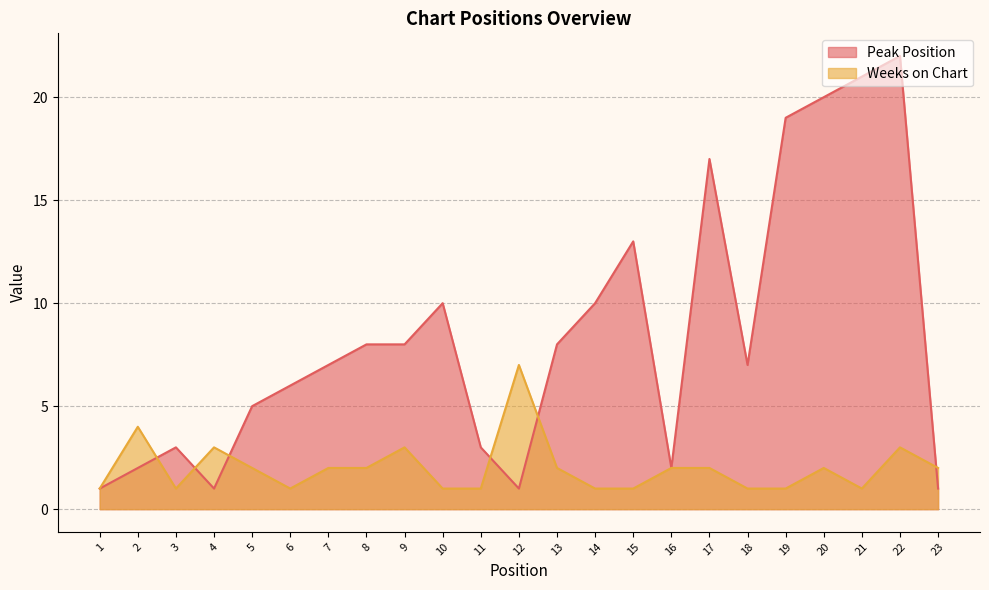

What is the difference between the Peak Position values at 19 and 21?

2